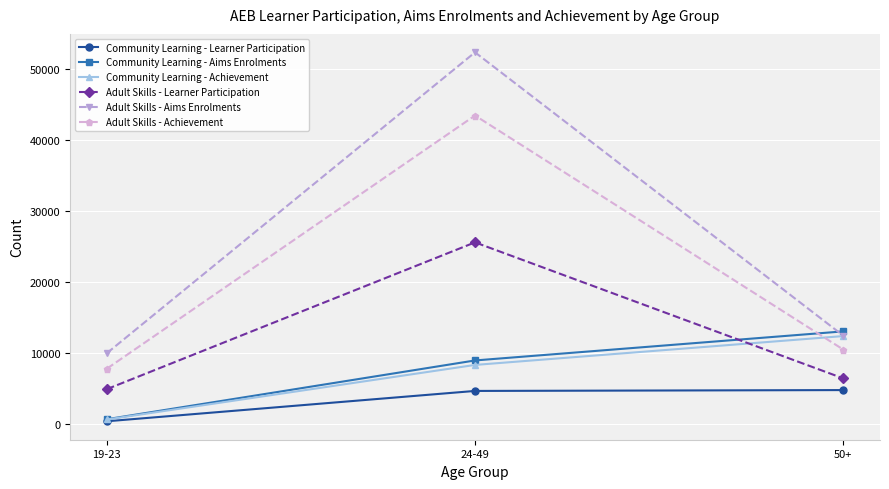

At 24-49, list the series in order from largest to smallest.

Adult Skills - Aims Enrolments, Adult Skills - Achievement, Adult Skills - Learner Participation, Community Learning - Aims Enrolments, Community Learning - Achievement, Community Learning - Learner Participation